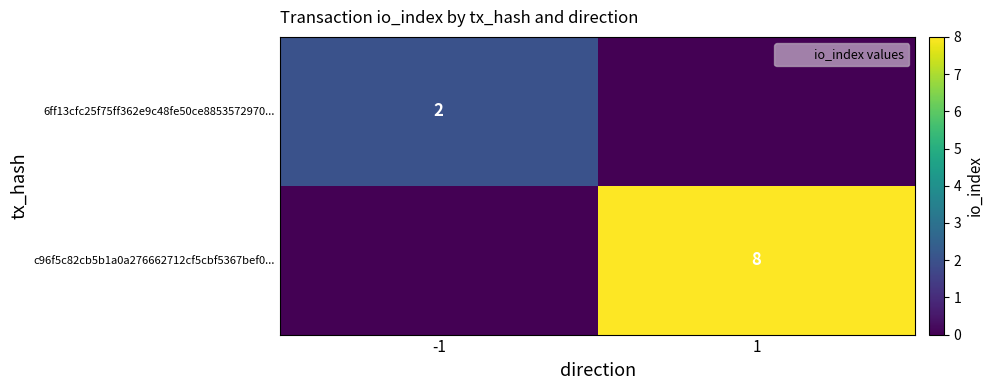

Count the number of data series in this chart.

2